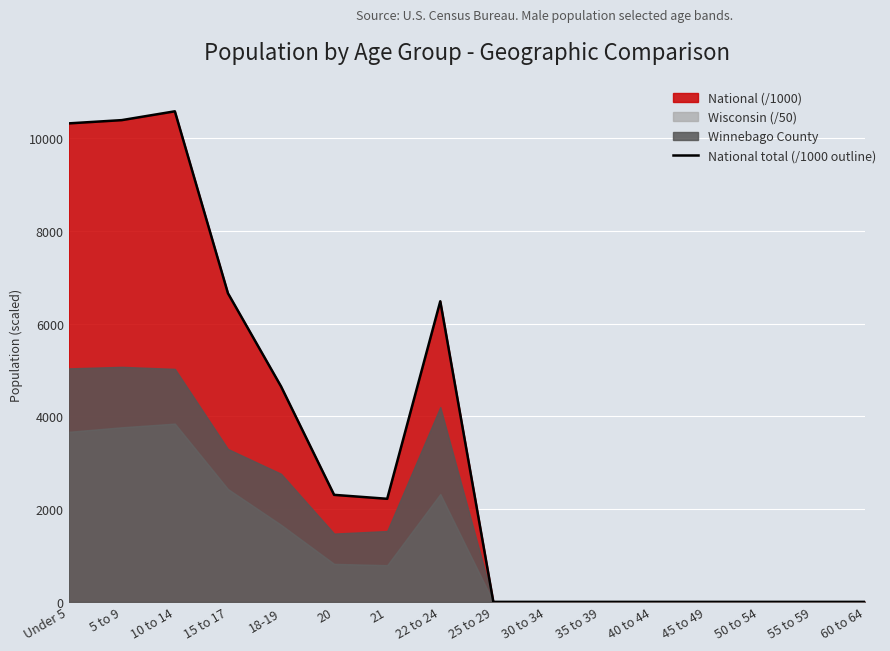

Is it true that the value at Under 5 is 10319.4?

True